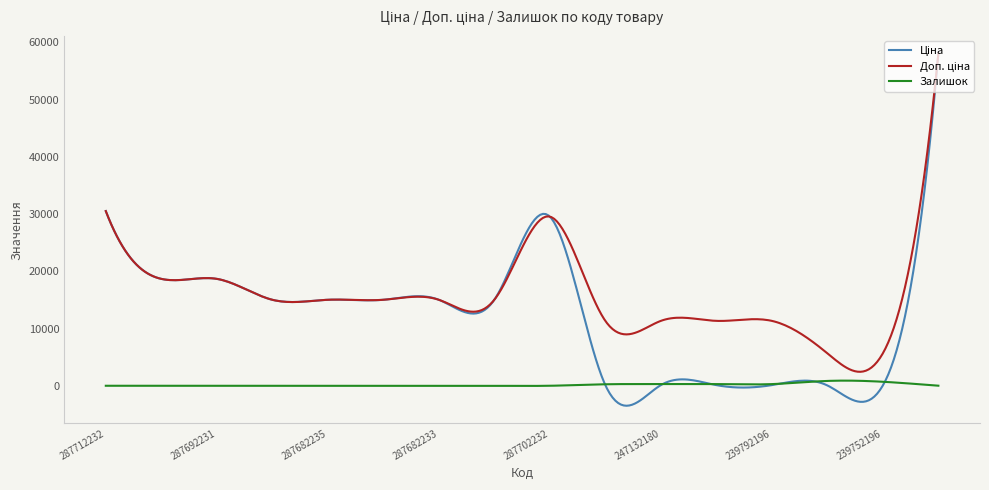

What is the greatest value displayed?

58037.0